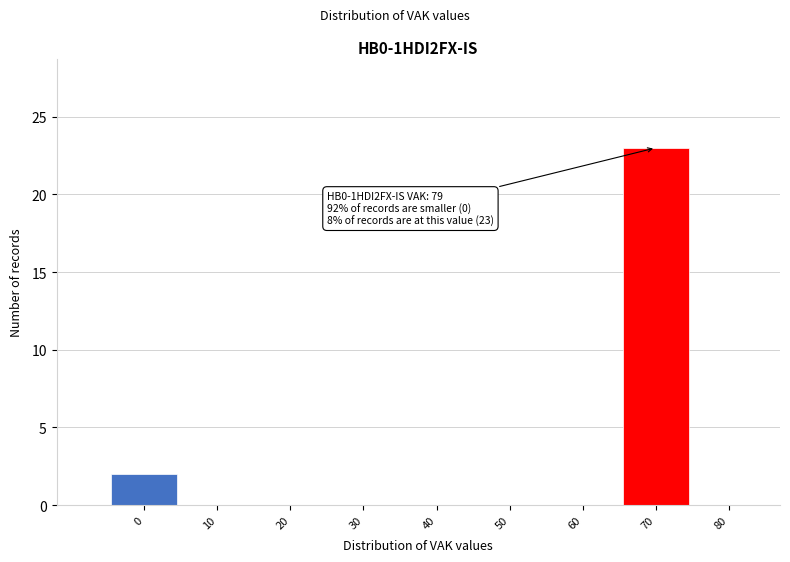

Between 60 and 70, which is larger?

70